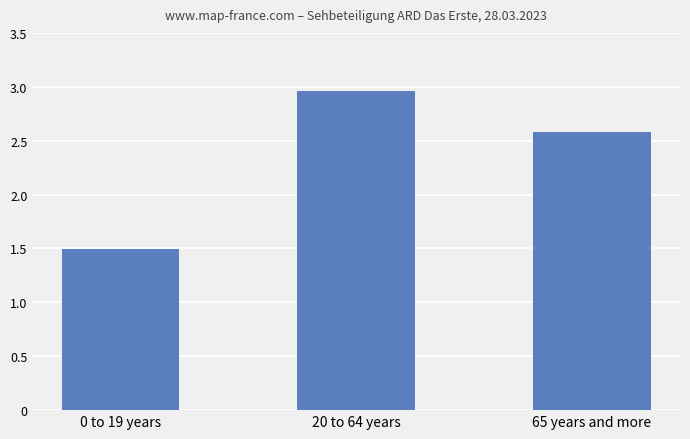

How many data points are above 2?

2